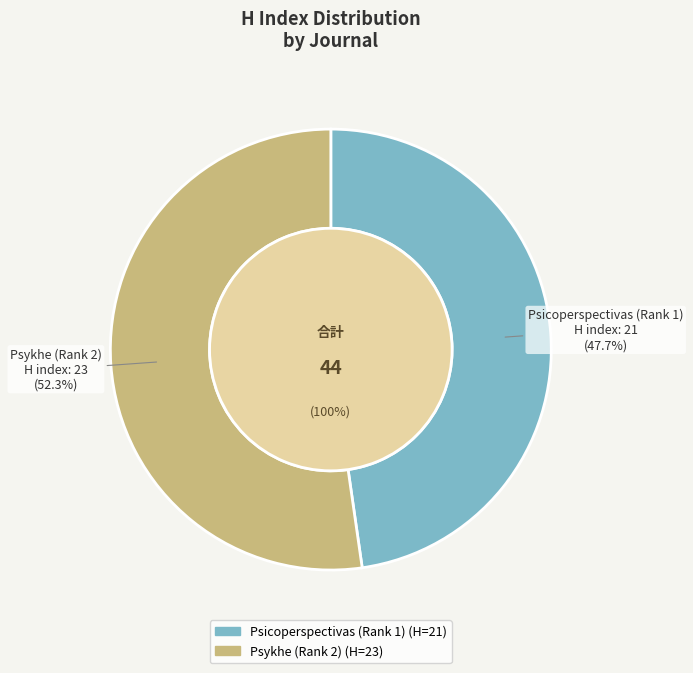

What is the smallest slice in the pie chart?

Psicoperspectivas (Rank 1)